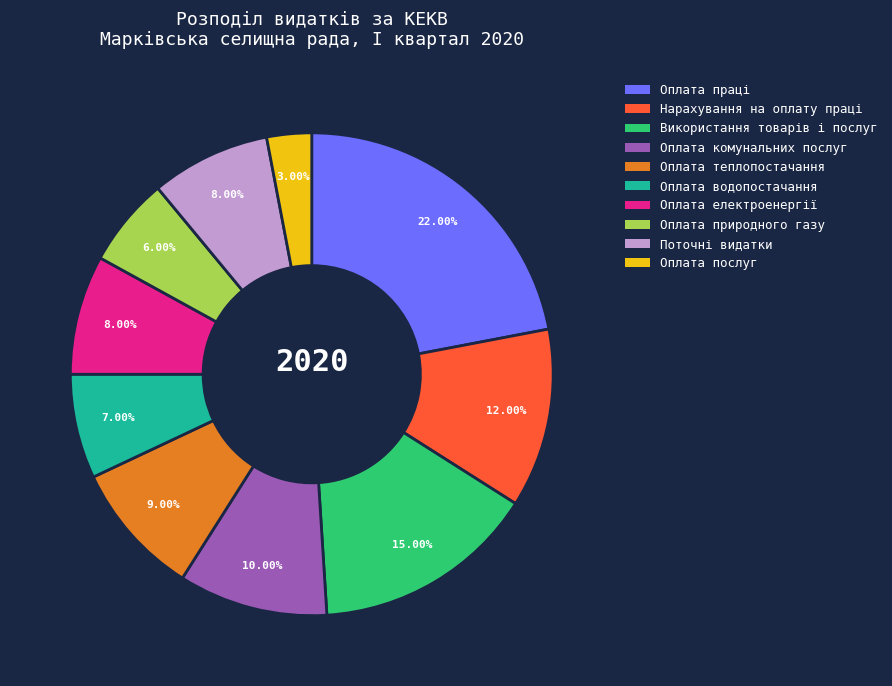

Is there any slice that represents more than half of the pie?

No